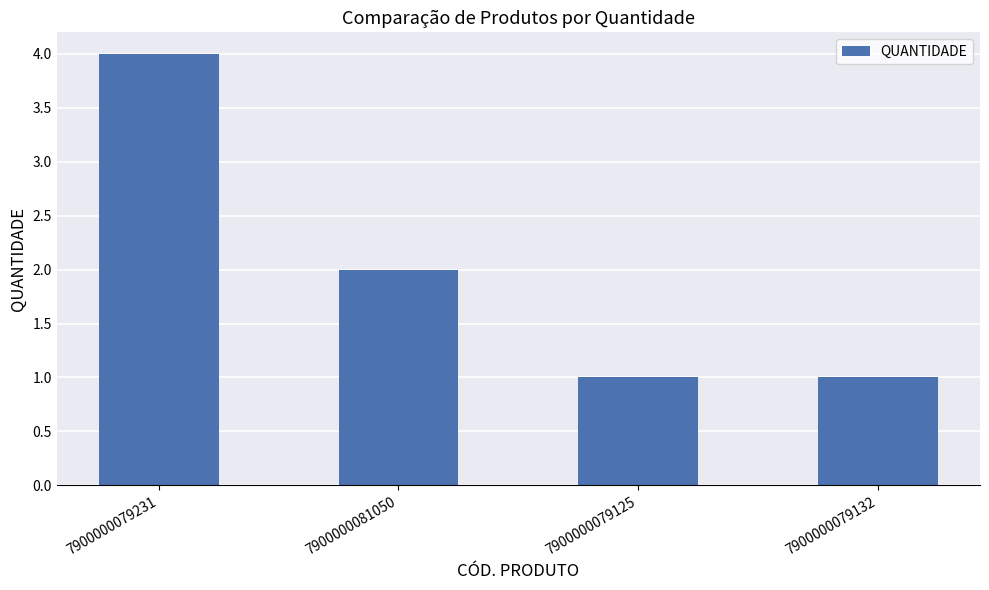

What is the average value?

2